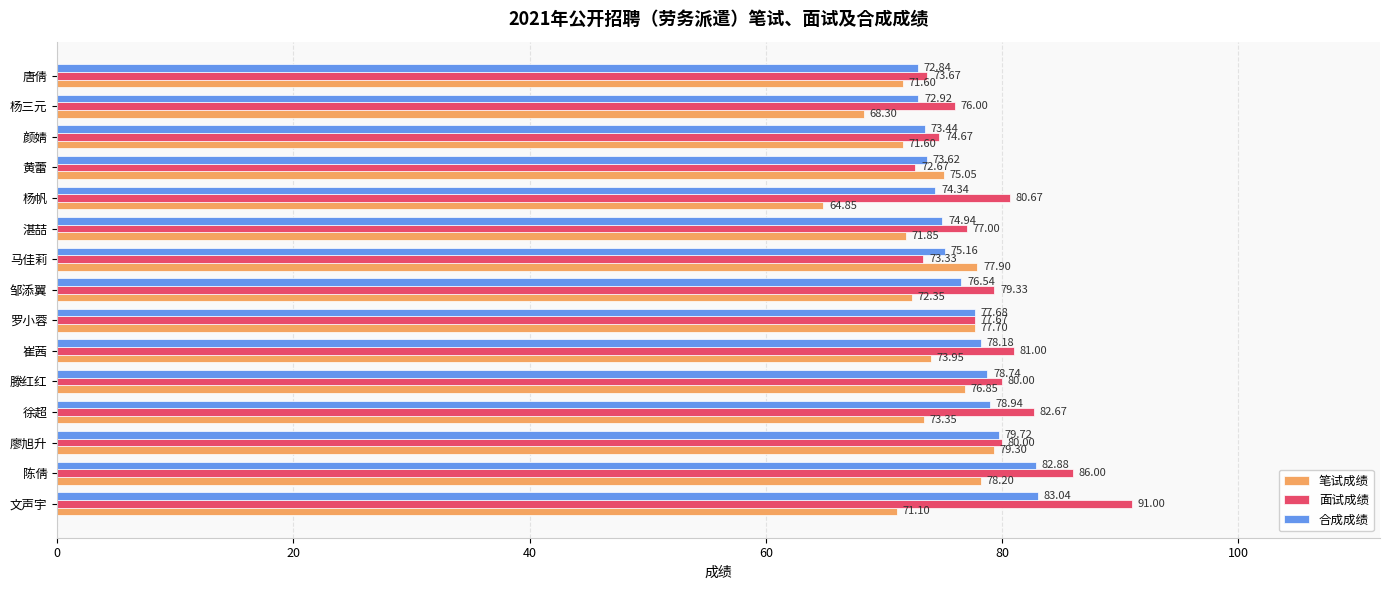

Where is 面试成绩 nearest to the value 81?

崔茜